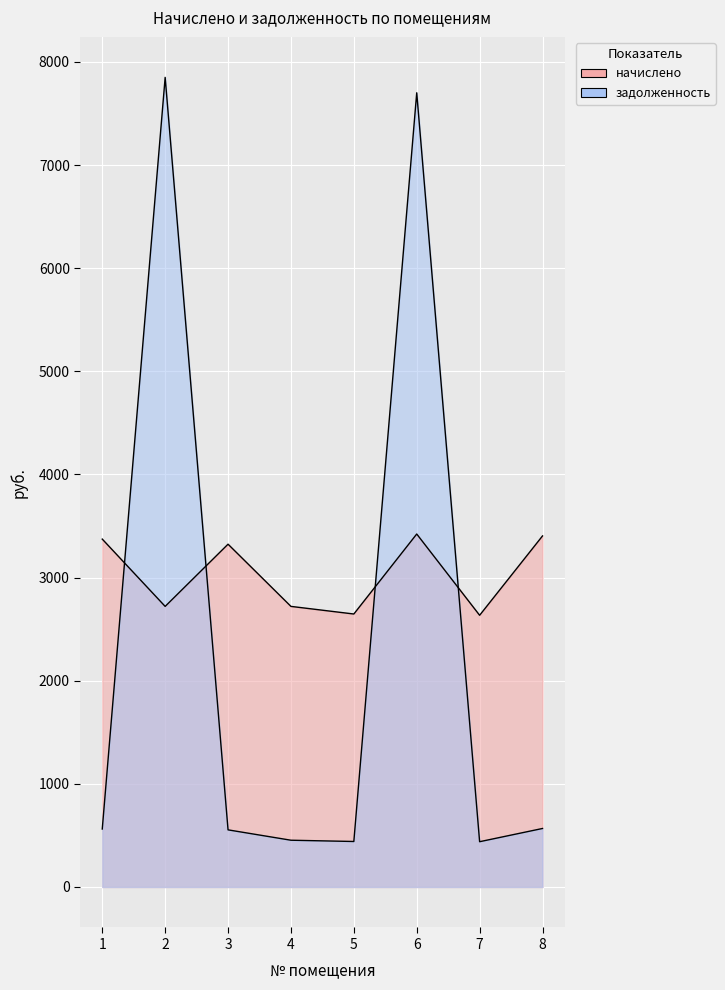

Does the chart display data point markers on the line(s)?

No